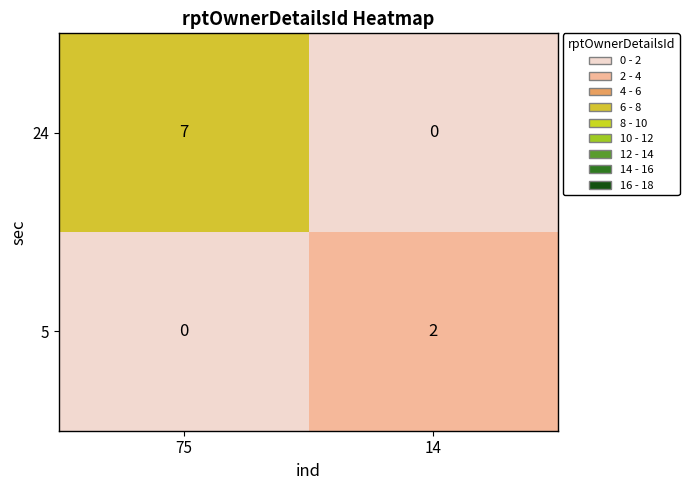

Reading left to right, extract all data points from this chart.

24: 7	0
5: 0	2